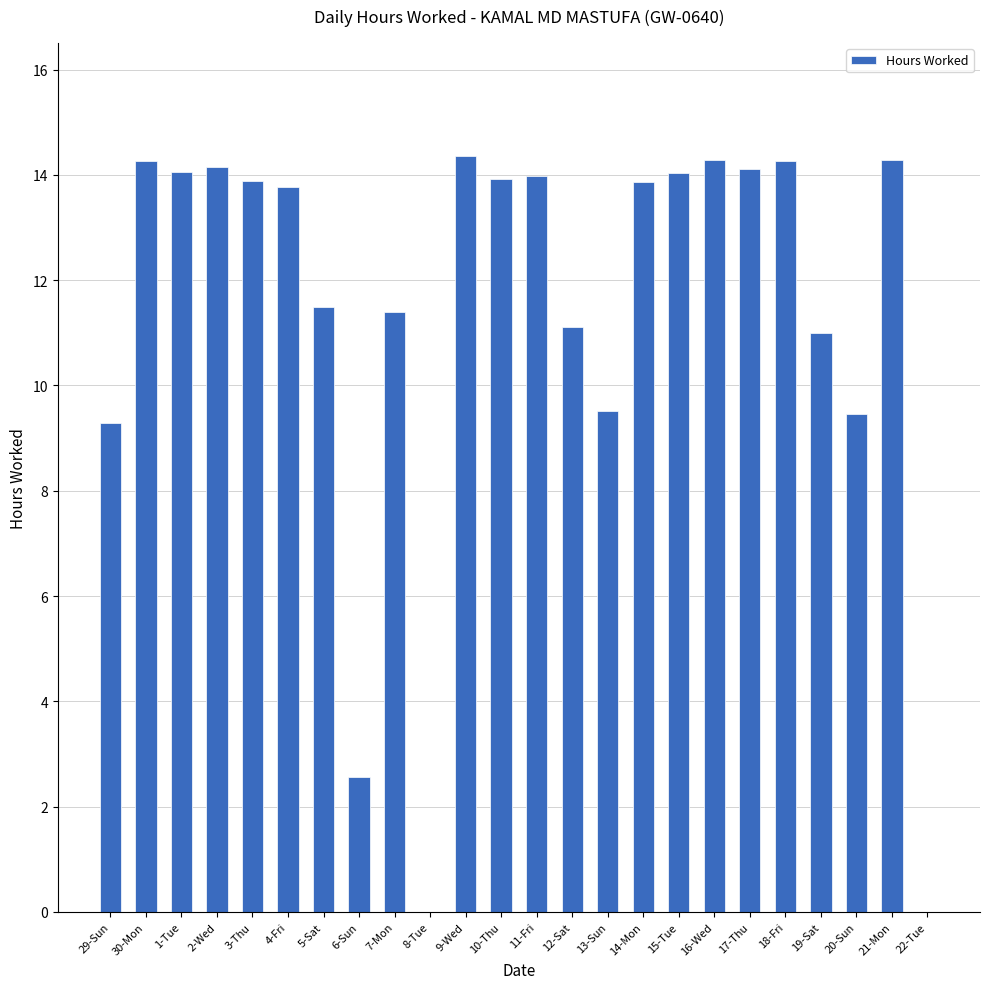

True or false: the data shows 9.6 at 10-Thu.

False